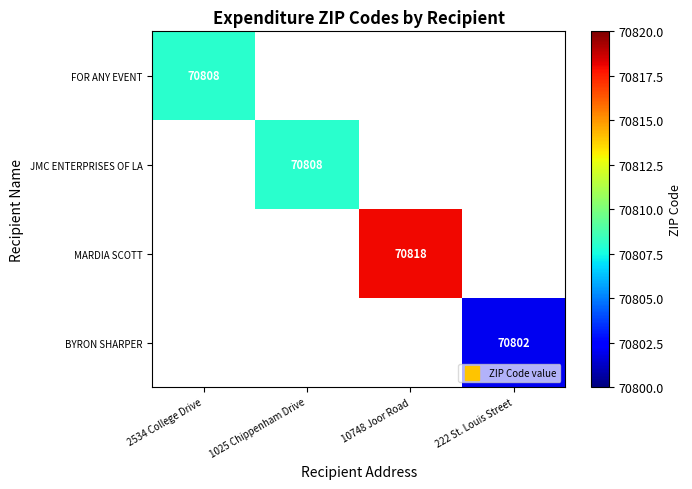

What is the maximum value shown in the chart?

70818.0